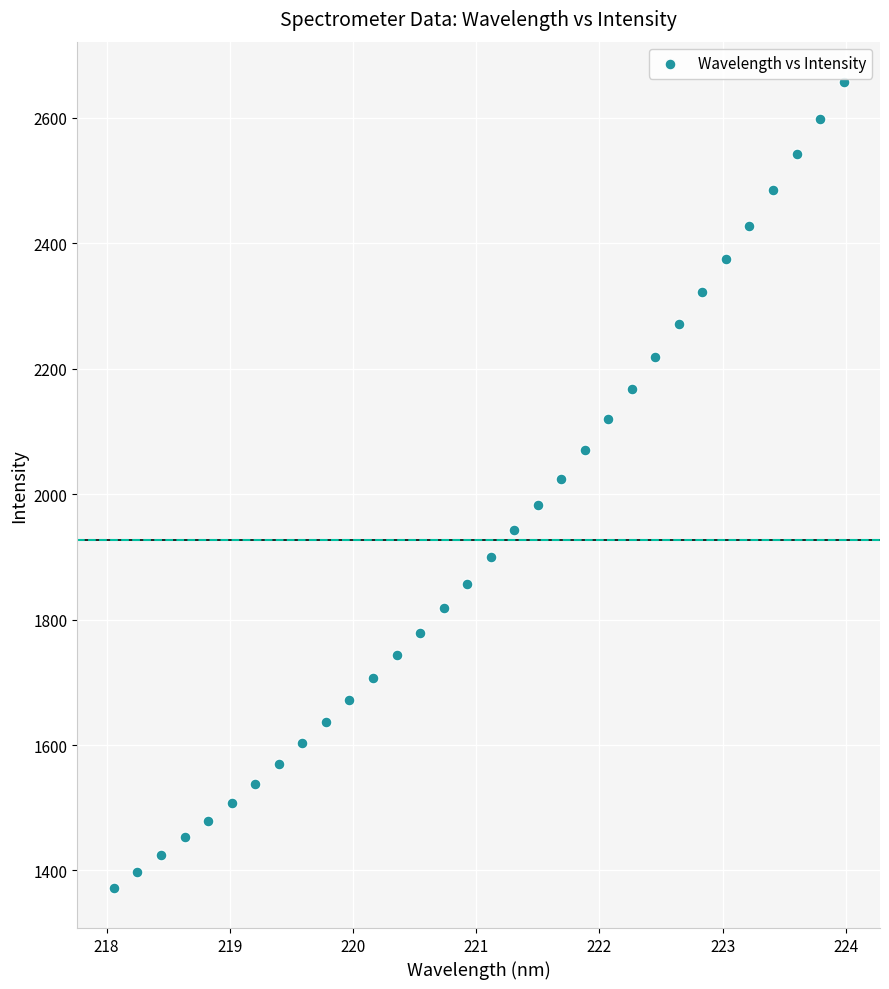

What is the range of Y values (max minus min)?

1284.5